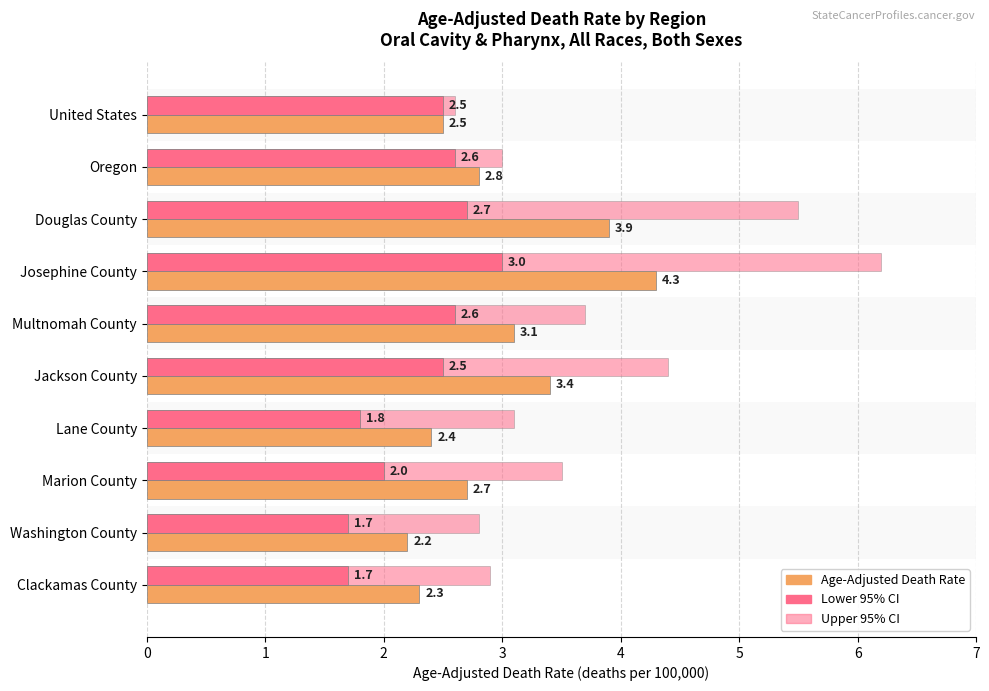

What are all the series names shown in the legend?

Age-Adjusted Death Rate, Lower 95% CI, Upper 95% CI